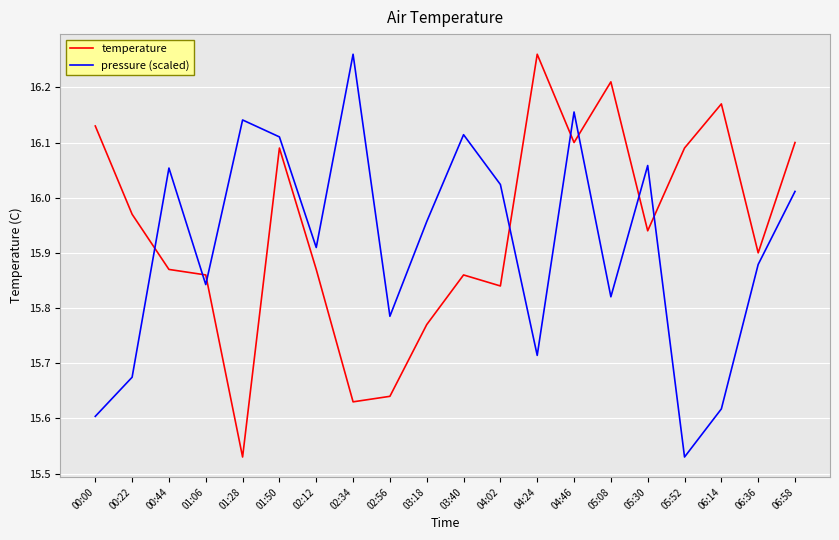

Rank the series at 02:56 from lowest to highest value.

temperature, pressure (scaled)